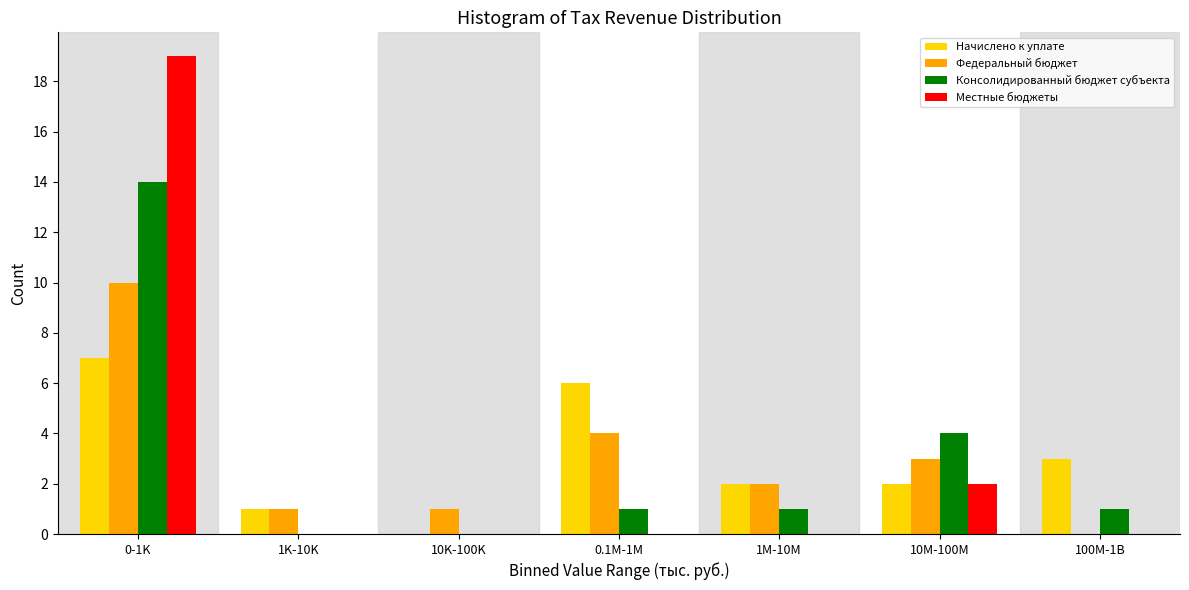

Reading right to left, what are all the values shown in this chart?

Начислено к уплате: 100M-1B=3	10M-100M=2	1M-10M=2	0.1M-1M=6	10K-100K=0	1K-10K=1	0-1K=7
Федеральный бюджет: 100M-1B=0	10M-100M=3	1M-10M=2	0.1M-1M=4	10K-100K=1	1K-10K=1	0-1K=10
Консолидированный бюджет субъекта: 100M-1B=1	10M-100M=4	1M-10M=1	0.1M-1M=1	10K-100K=0	1K-10K=0	0-1K=14
Местные бюджеты: 100M-1B=0	10M-100M=2	1M-10M=0	0.1M-1M=0	10K-100K=0	1K-10K=0	0-1K=19